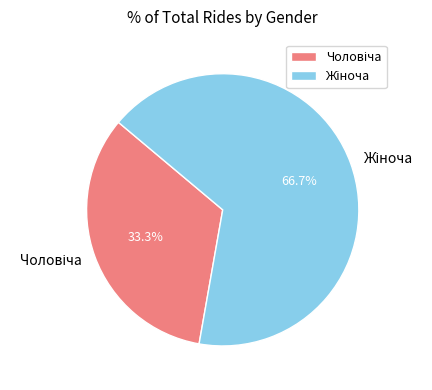

Is there any slice that represents more than half of the pie?

Yes